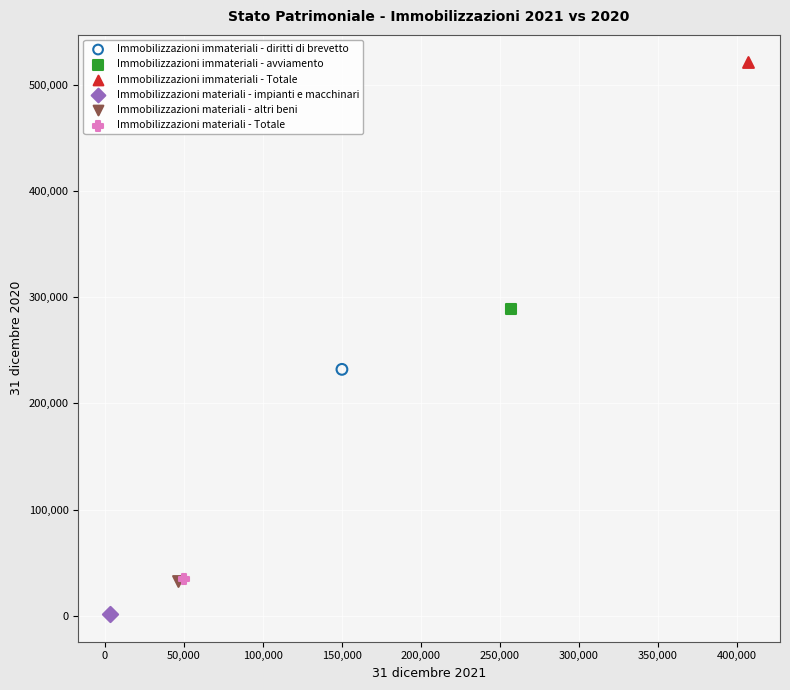

Which series contains the lowest Y value?

Immobilizzazioni materiali - impianti e macchinari